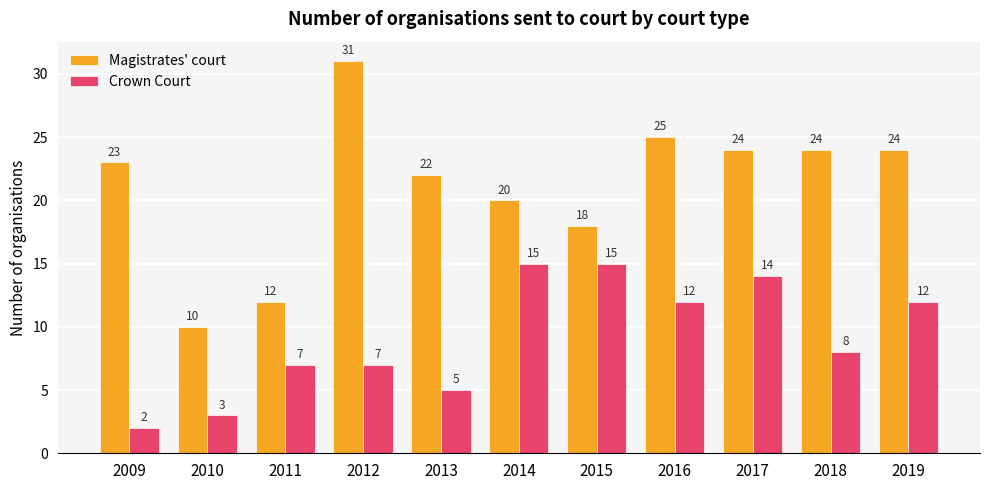

Is the value of Crown Court at 2018 greater than the value of Magistrates' court at 2012?

No